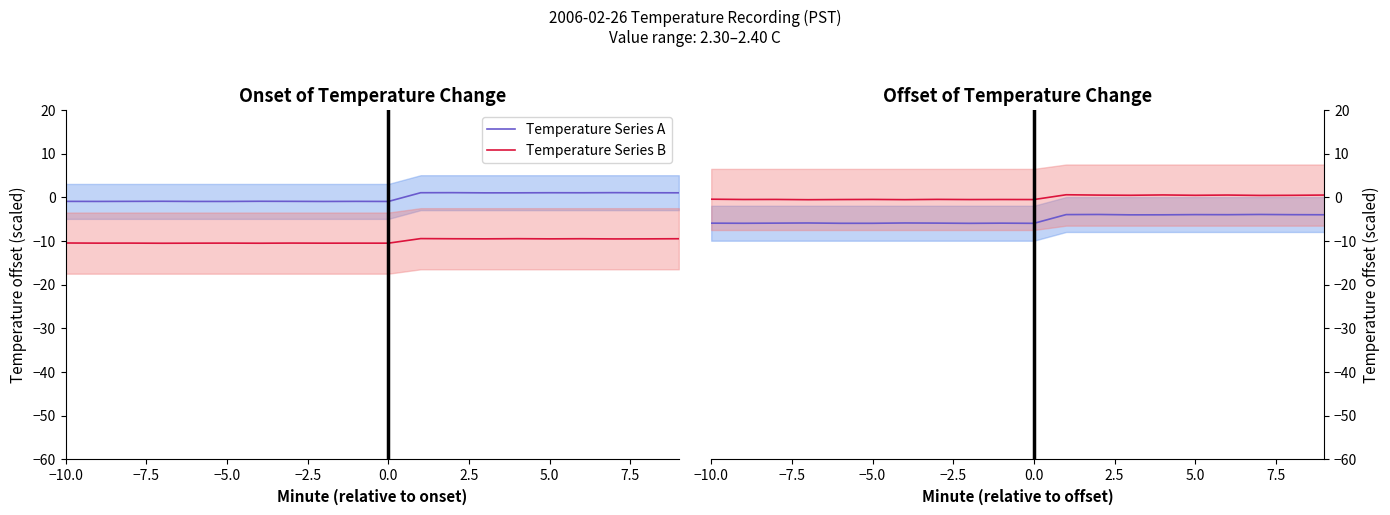

At which label is Temperature Series B closest to 0?

−10.0